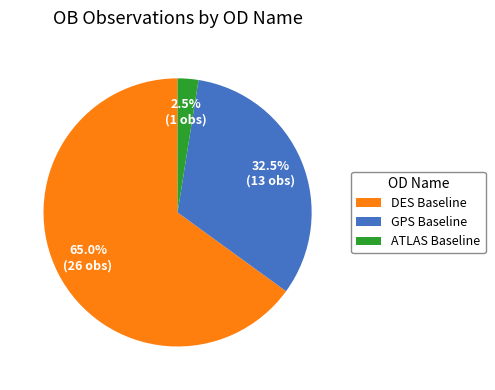

Do ATLAS Baseline and GPS Baseline together represent more than half of the pie?

No